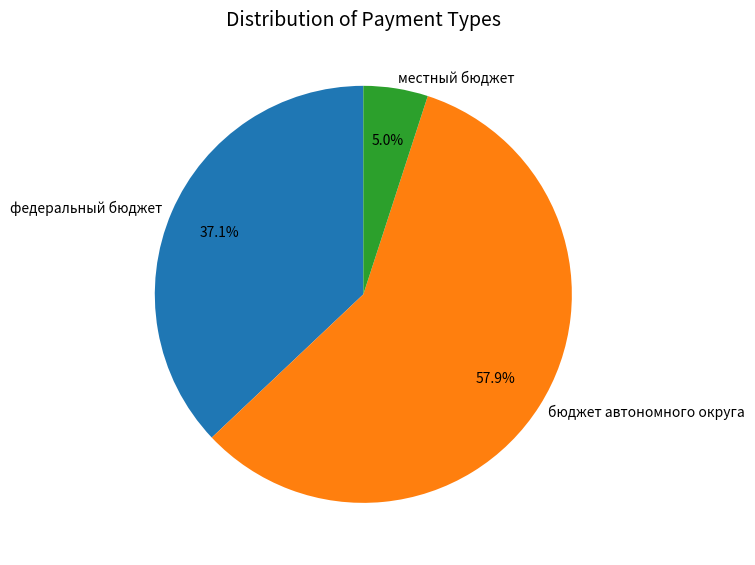

Do бюджет автономного округа and федеральный бюджет together represent more than half of the pie?

Yes